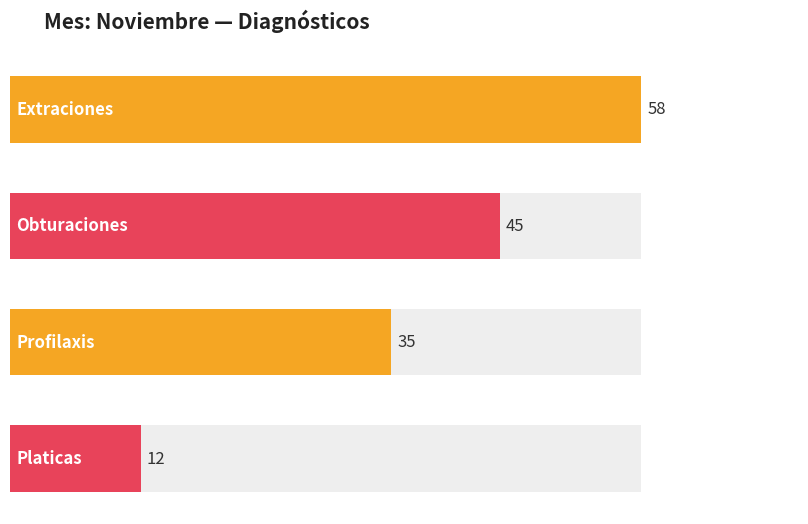

What is the sum of the values at Obturaciones and Profilaxis?

80